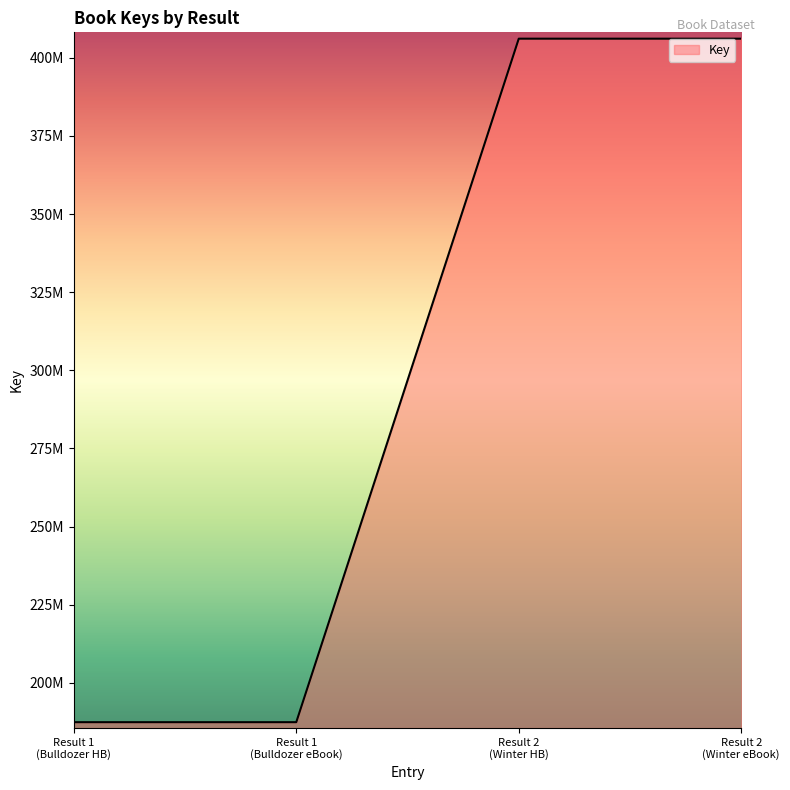

What is the greatest value displayed?

406126664